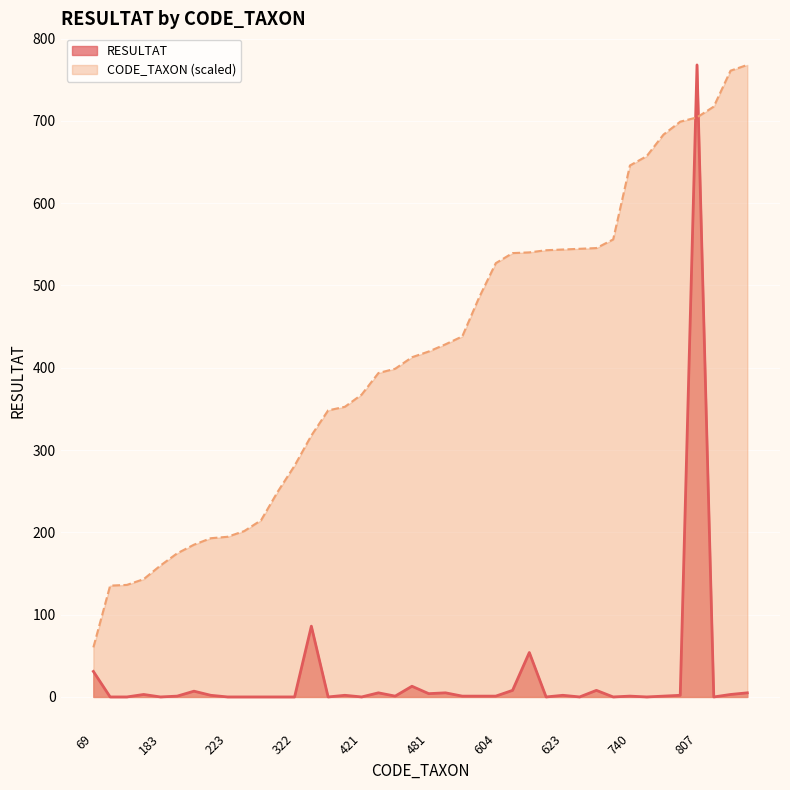

Rank the categories by RESULTAT value from lowest to highest.

155, 156, 183, 223, 231, 246, 286, 322, 399, 421, 622, 624, 637, 753, 822, 200, 457, 502, 556, 604, 740, 783, 221, 404, 623, 801, 164, 872, 481, 451, 491, 880, 212, 618, 625, 473, 69, 619, 364, 807